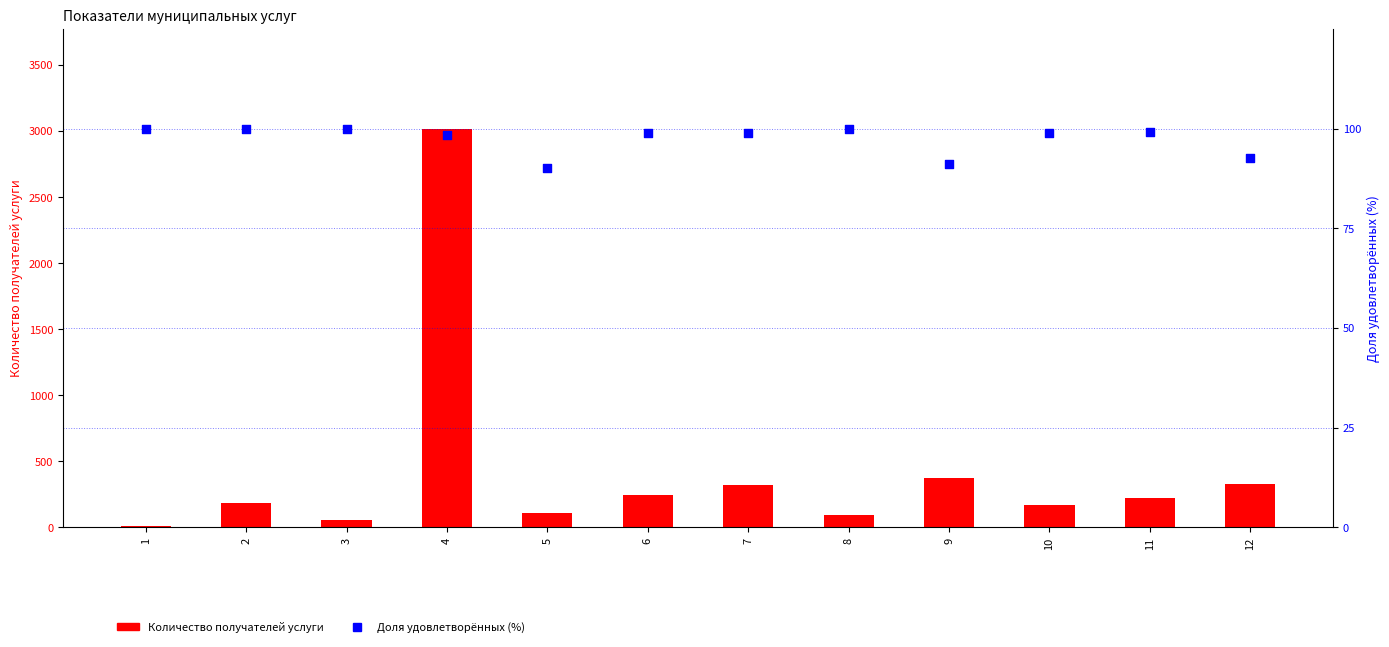

At which category is the sum across all series the highest?

4